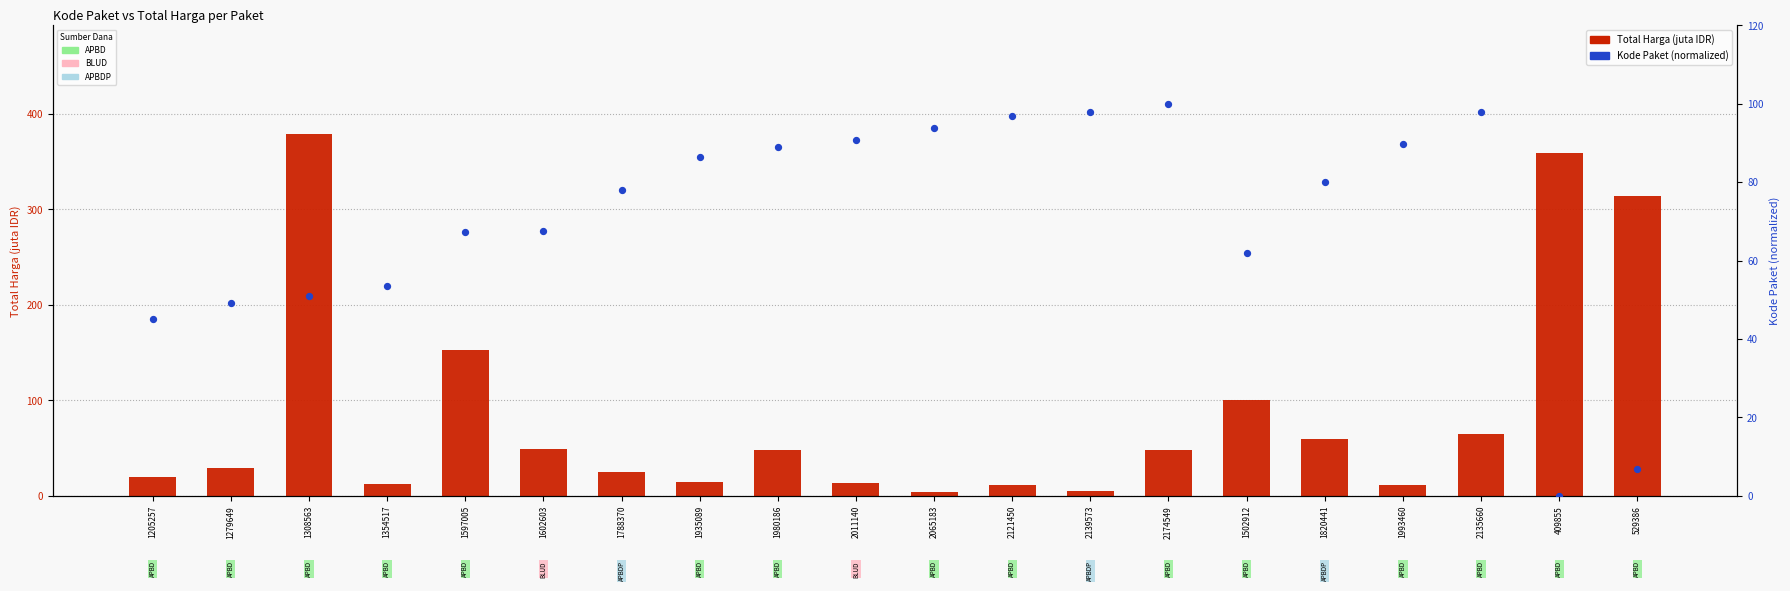

Which series reaches the minimum Y coordinate?

Kode Paket (normalized 0-100)